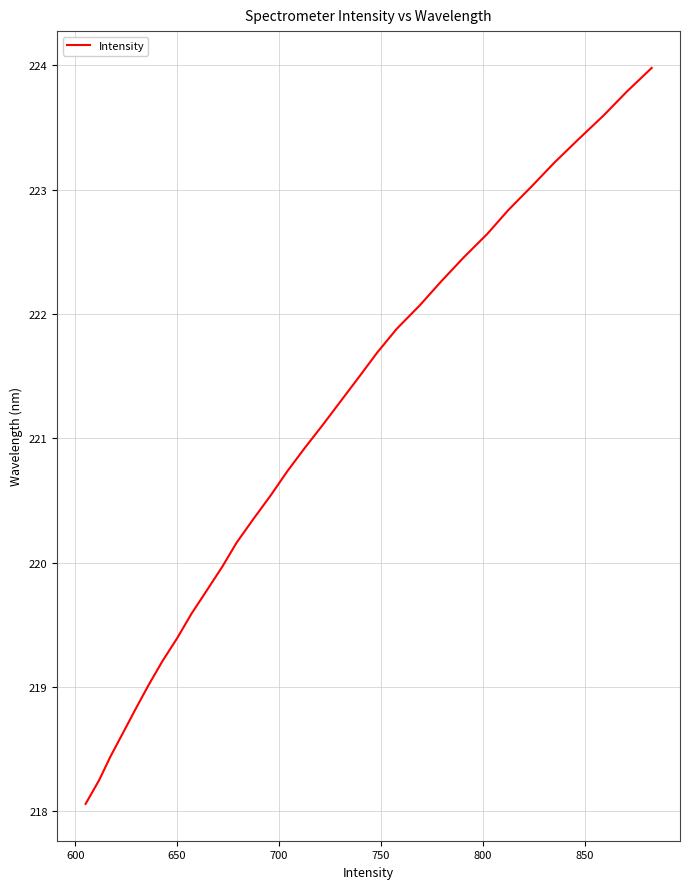

What is the maximum value shown in the chart?

224.0